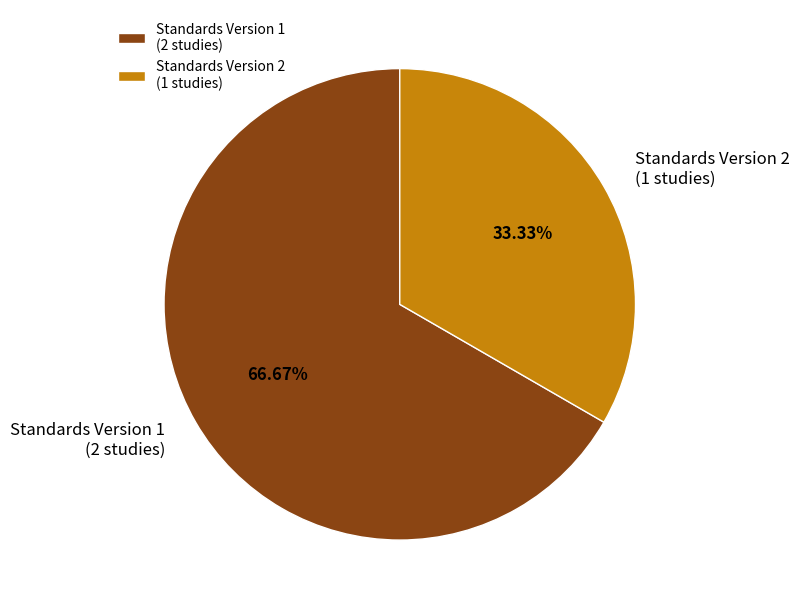

Does any single category account for the majority?

Yes